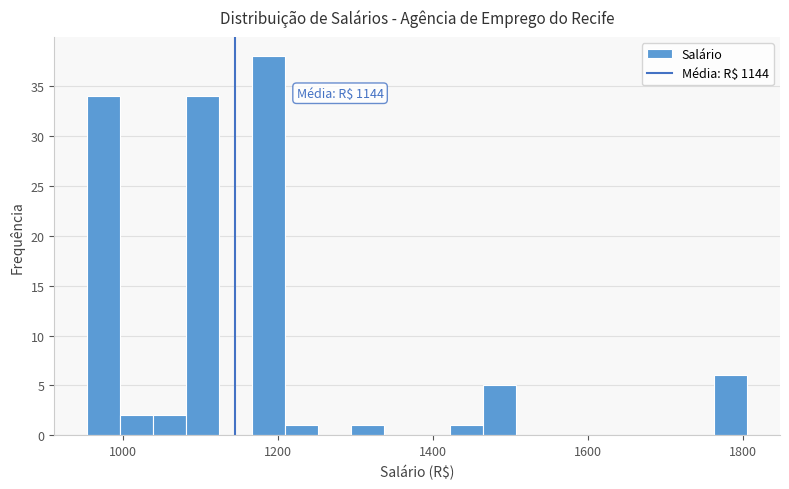

Read against the x-axis, roughly where is the centre of the tallest bar?

1180